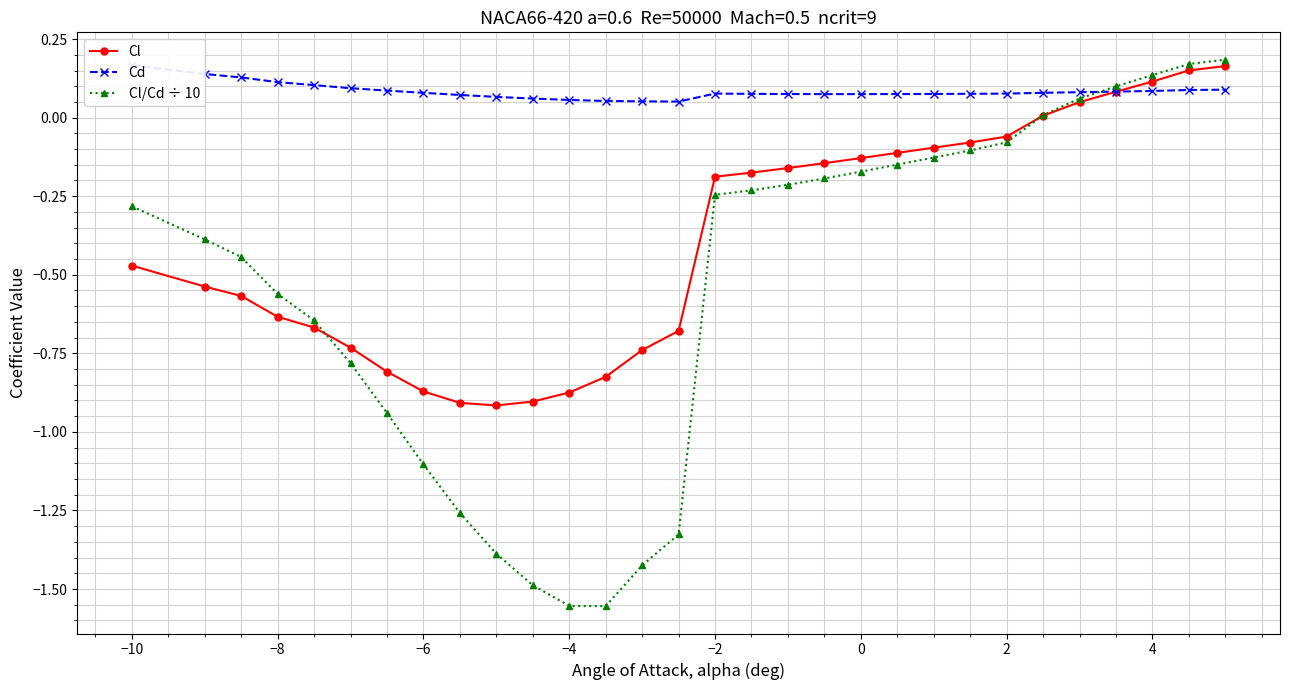

How many values in Cl are below zero?

24